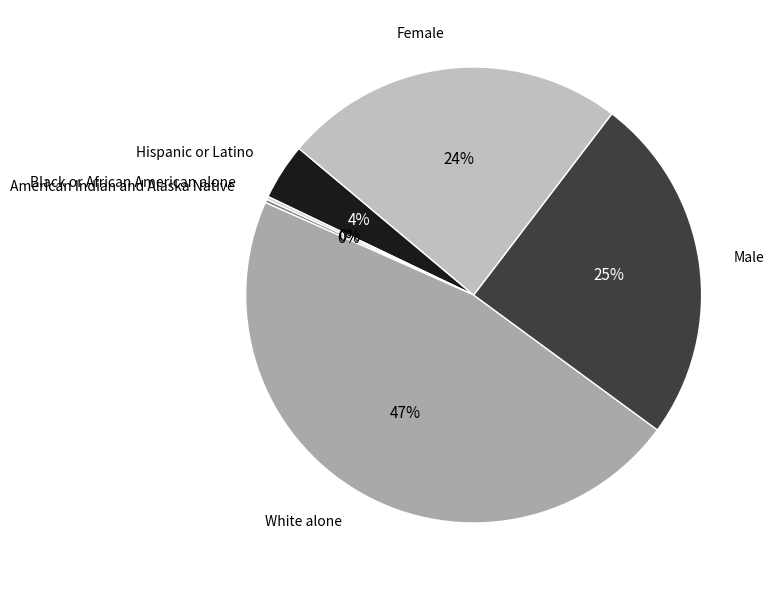

What is the largest slice in the pie chart?

White alone